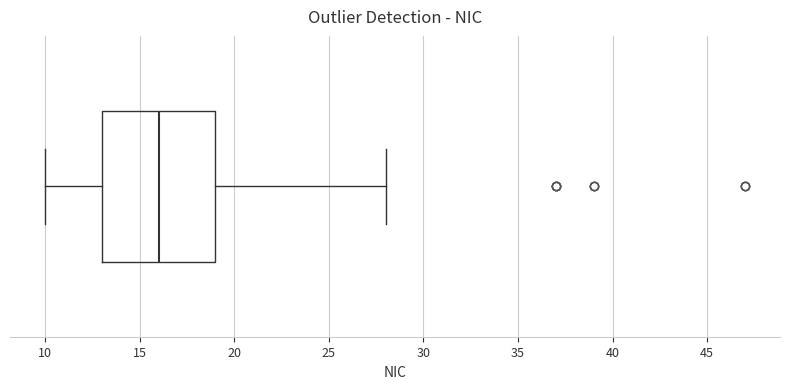

Where is the left edge of the box on the x-axis? The values are not printed on the chart, so give them approximately, as read against the axis.

13